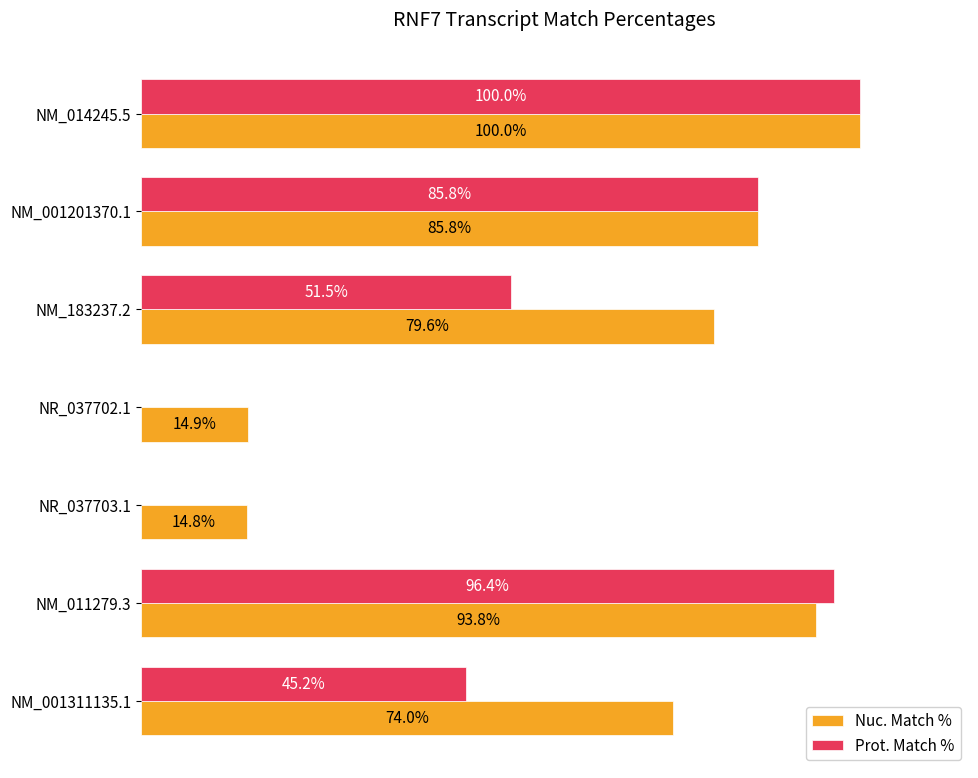

Which series has the largest total across all categories?

Nuc. Match %